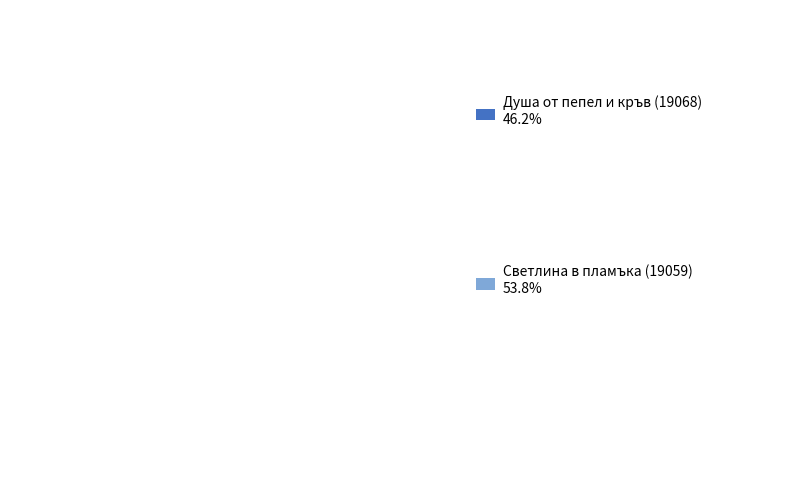

Which category has the biggest portion of the pie?

Светлина в пламъка (19059)